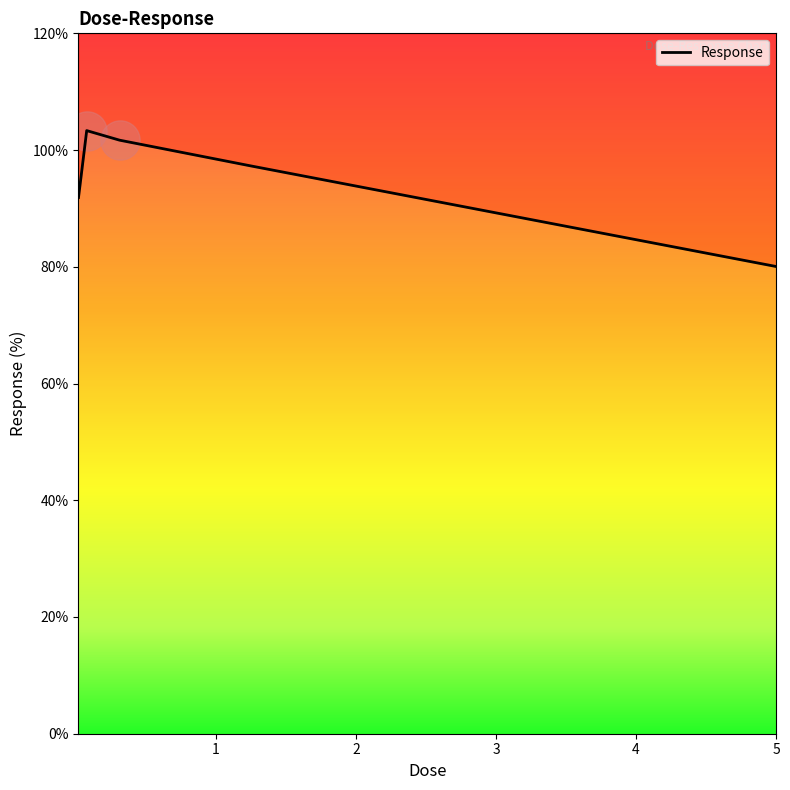

Between 5.0 and 0.3125, which is larger?

0.3125